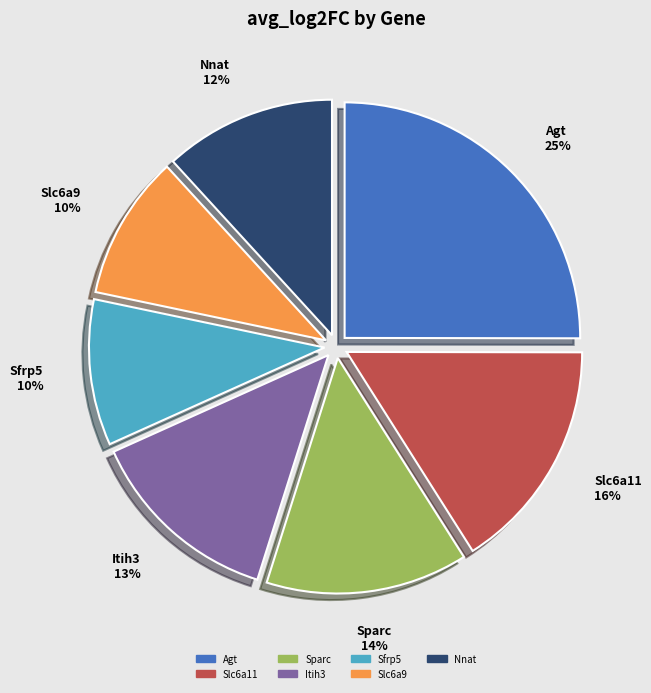

Is there any slice that represents more than half of the pie?

No